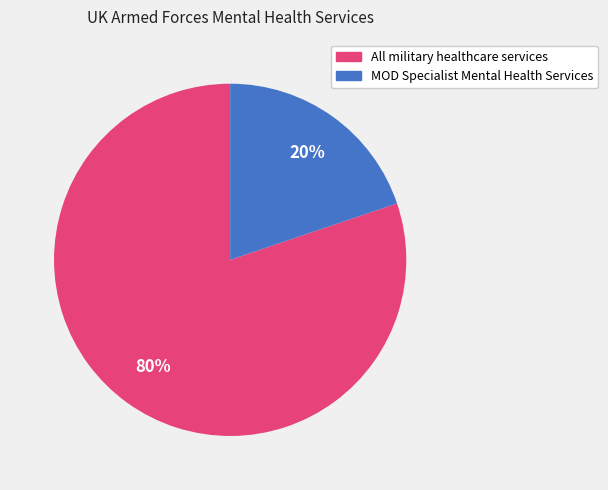

To the nearest percent, what is the average slice percentage?

50%